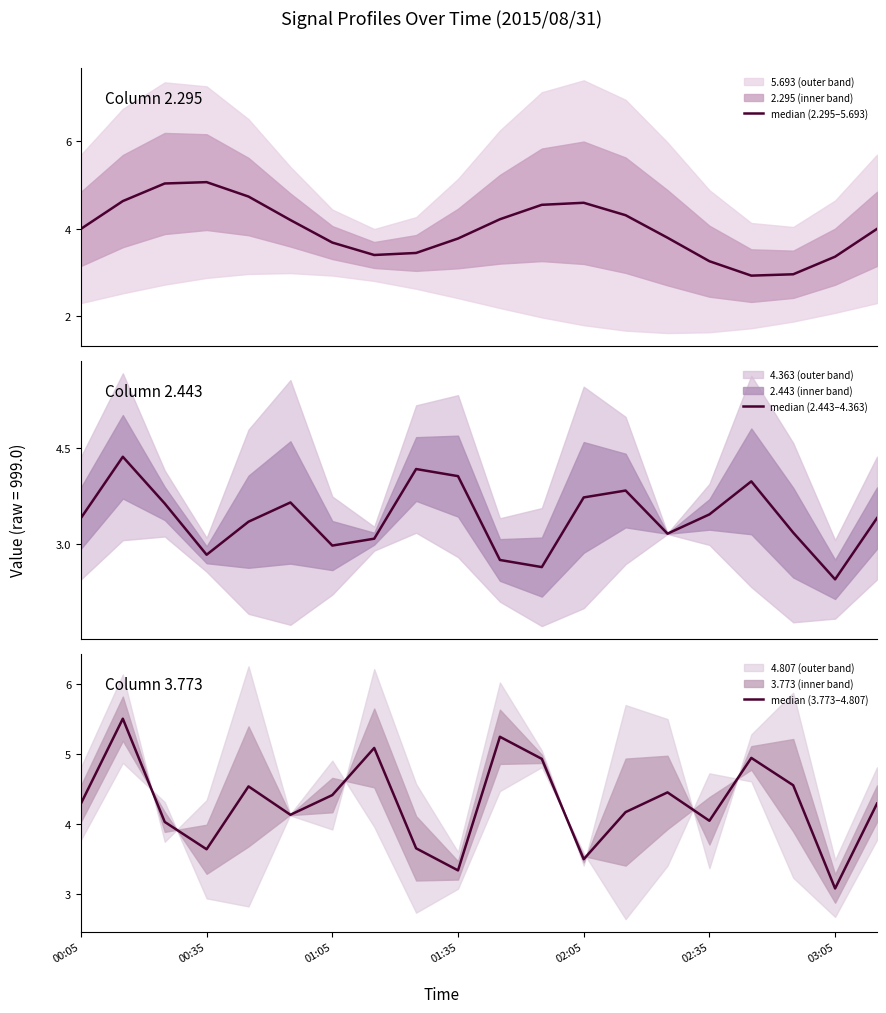

What is the spread (max minus min) of values at 01:35?

0.7